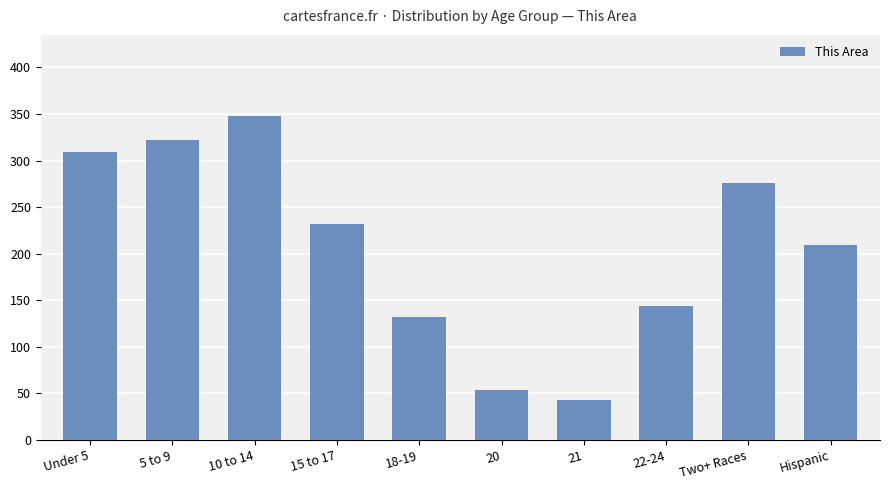

Rank the categories by value from highest to lowest.

10 to 14, 5 to 9, Under 5, Two+ Races, 15 to 17, Hispanic, 22-24, 18-19, 20, 21